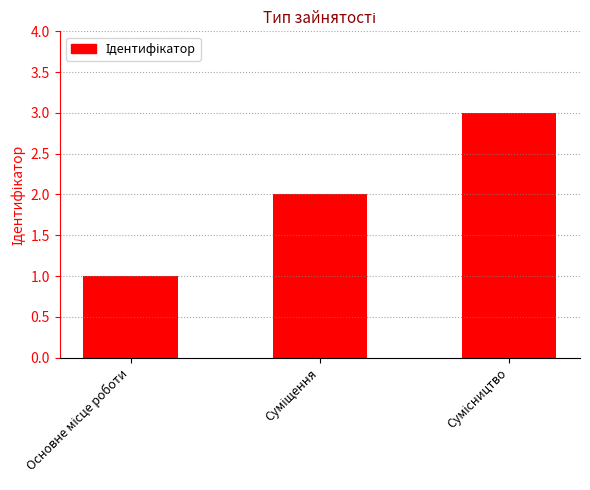

What is the sum of all values?

6